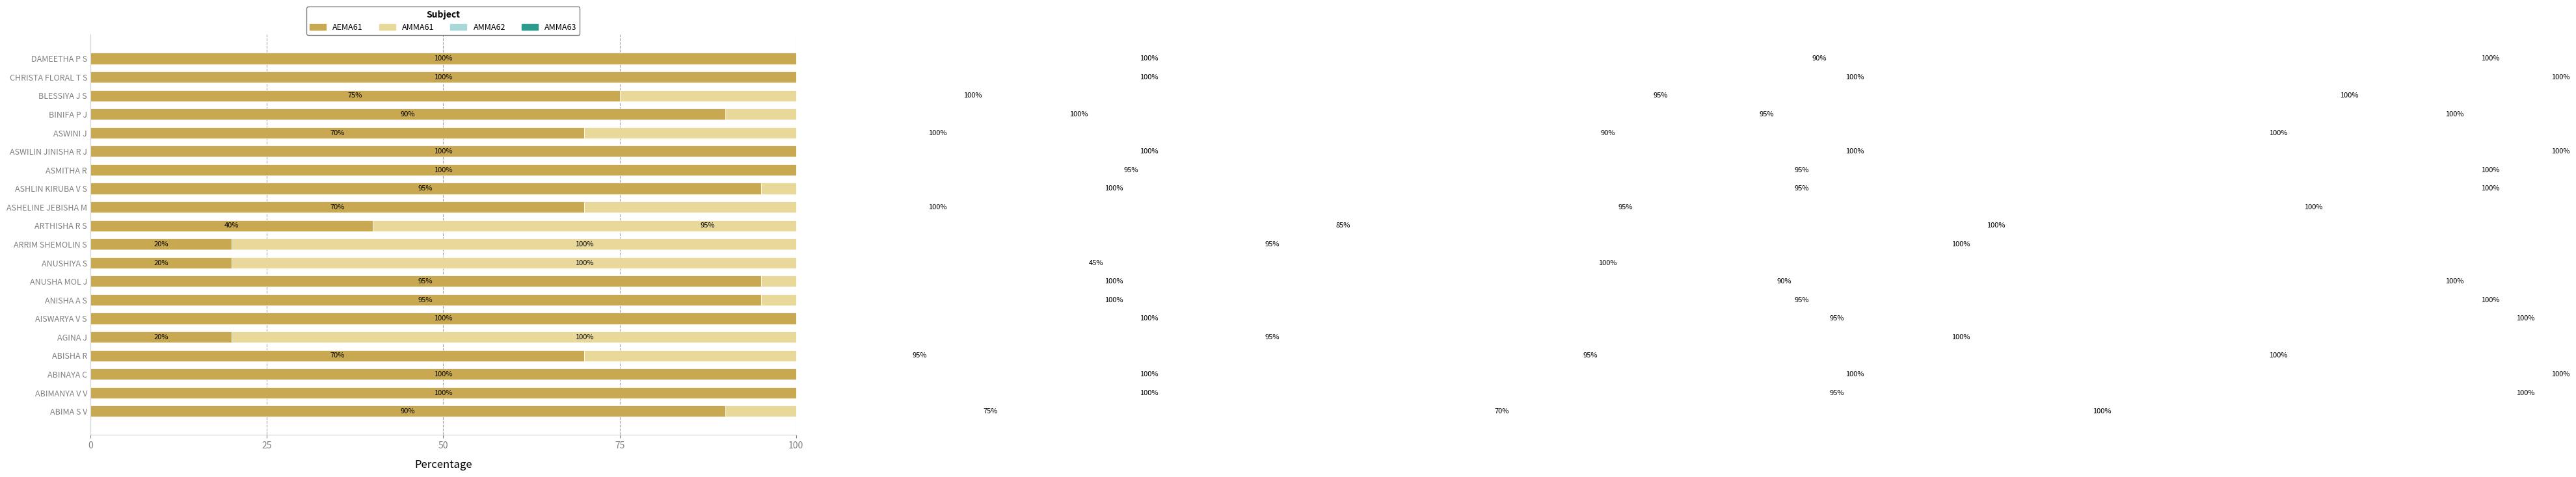

What is the average value of the AEMA61 series?

77.5